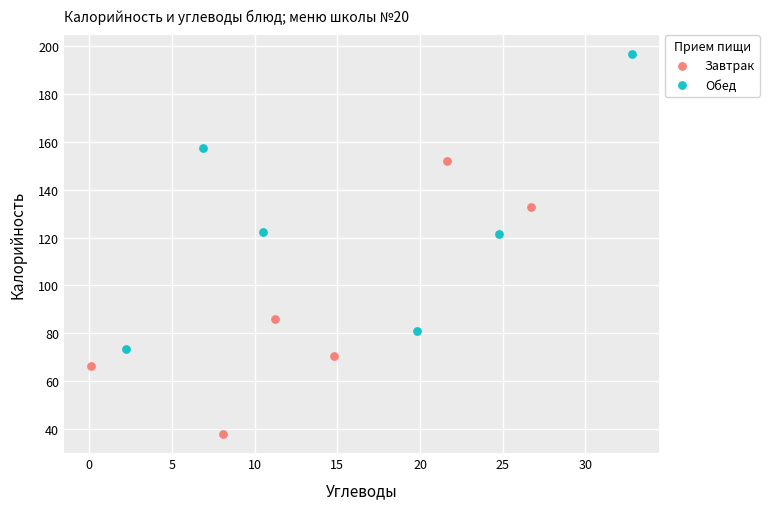

Which series contains the highest Y value?

Обед